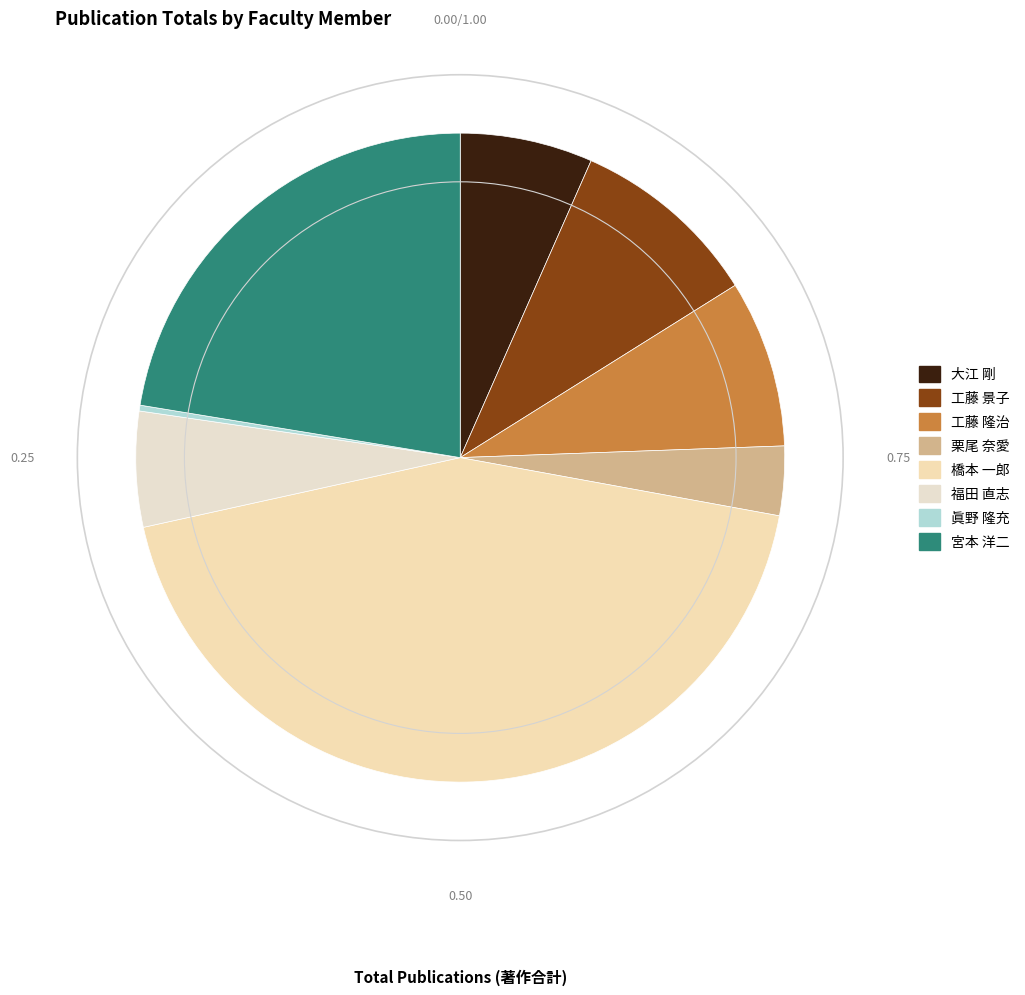

Is there any slice that represents more than half of the pie?

No